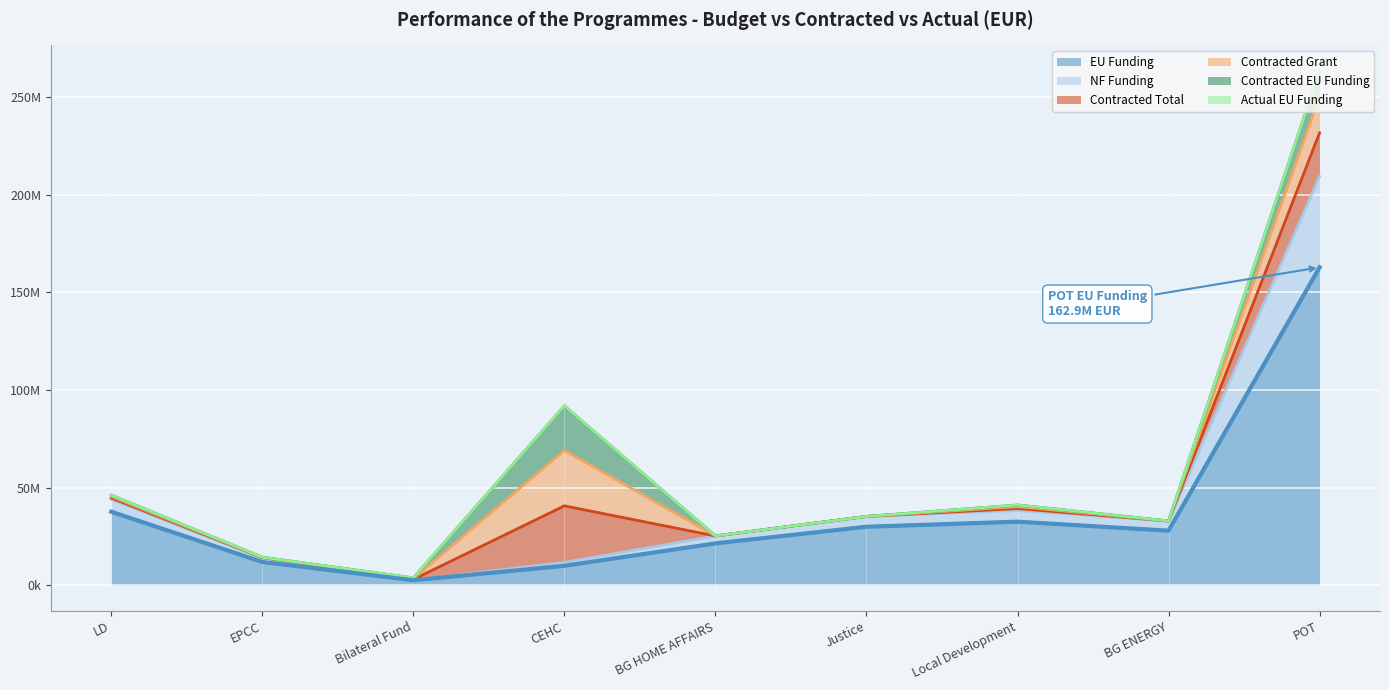

What is the average value of the EU Funding series?

37471779.0